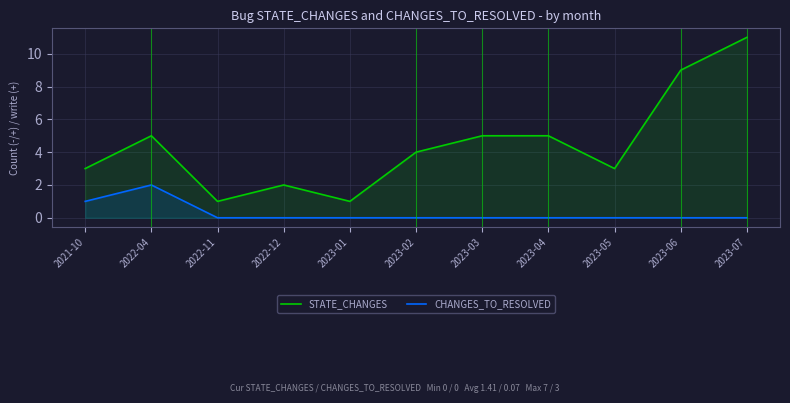

How many lines are shown in the chart?

2